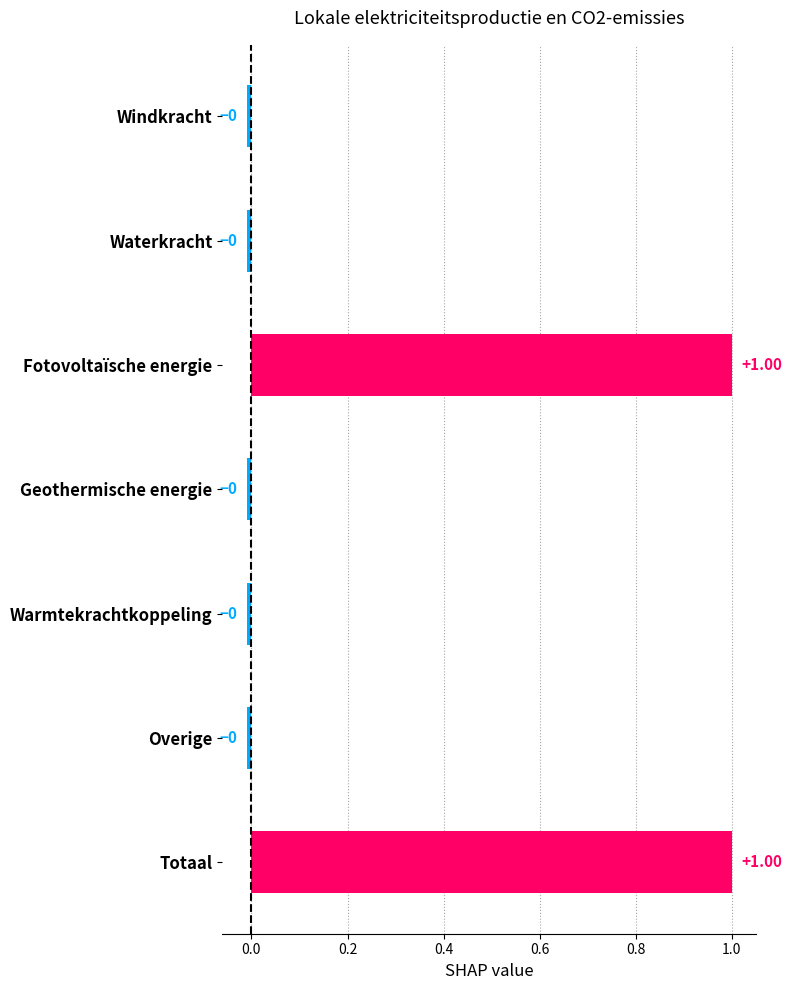

What is the difference between the maximum and minimum values?

1.0